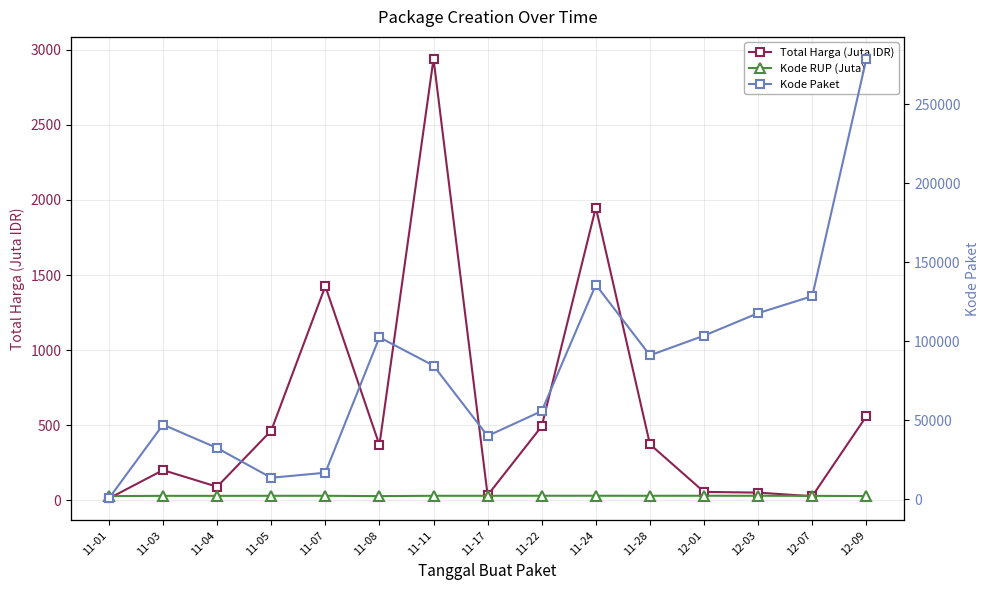

What is the value of the Kode Paket point at the 6th from the left?

102508.0